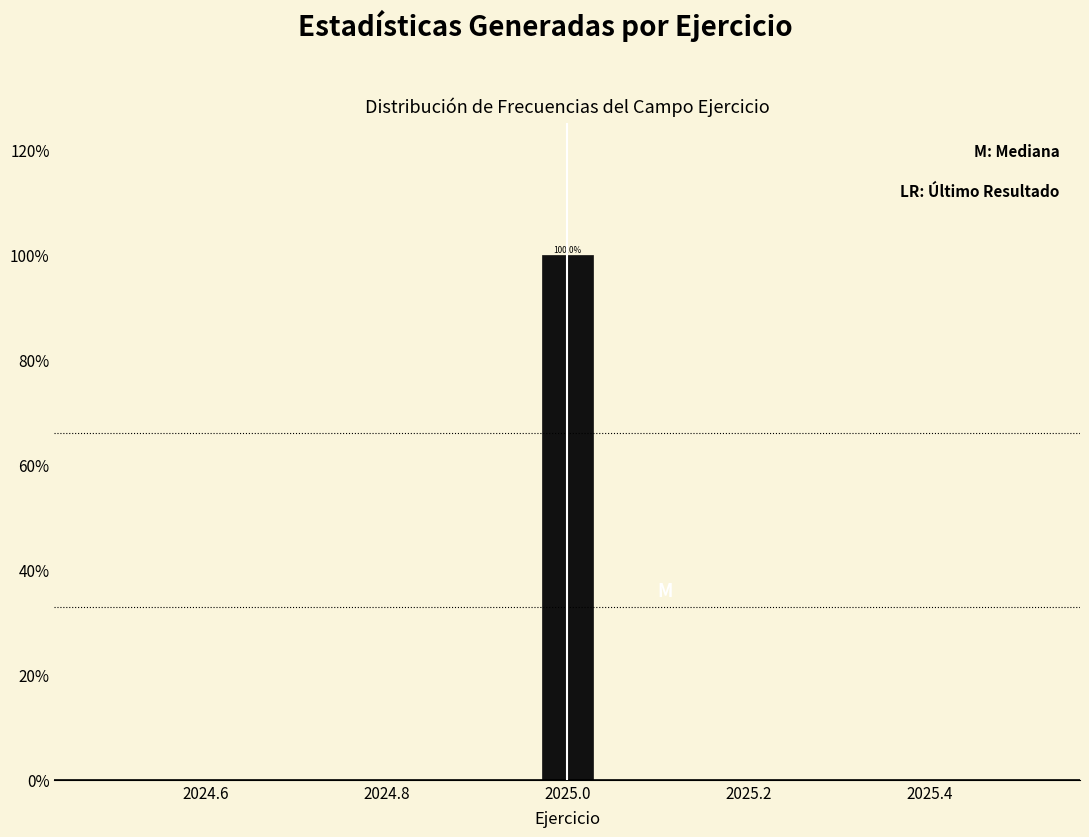

Read against the x-axis, roughly where is the centre of the tallest bar?

2025.00